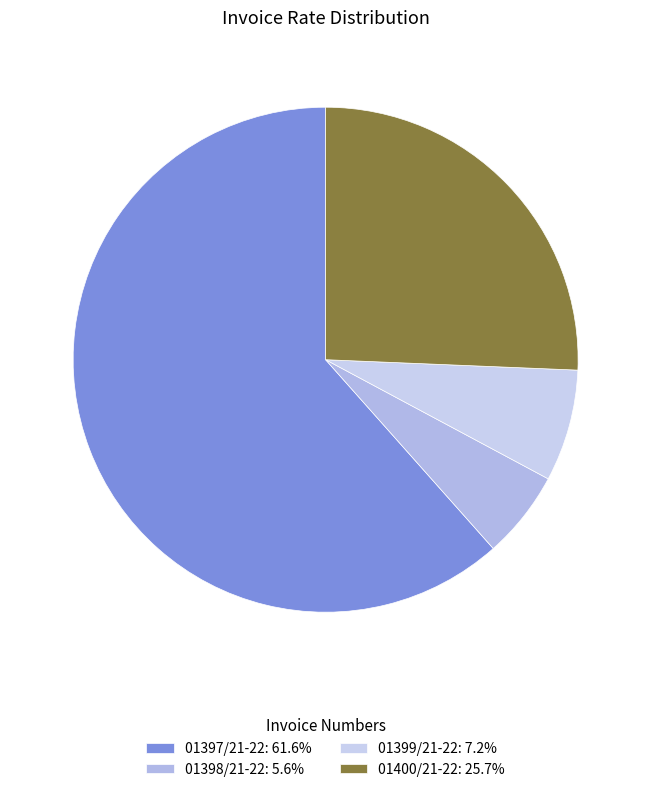

Which category accounts for the majority?

01397/21-22